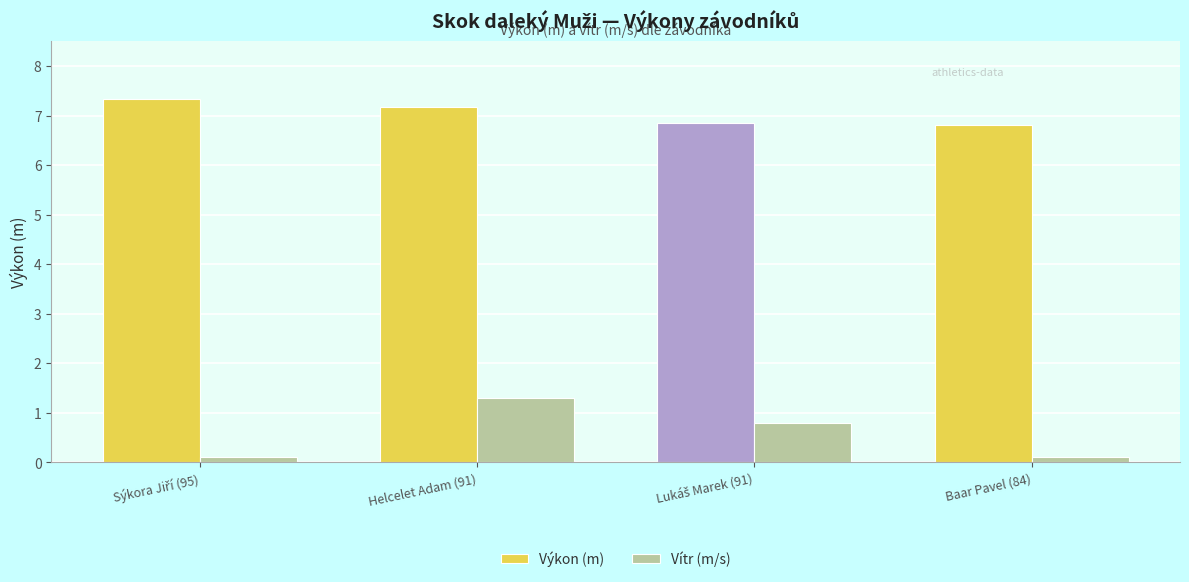

Which series has the widest spread of values?

Vítr (m/s)